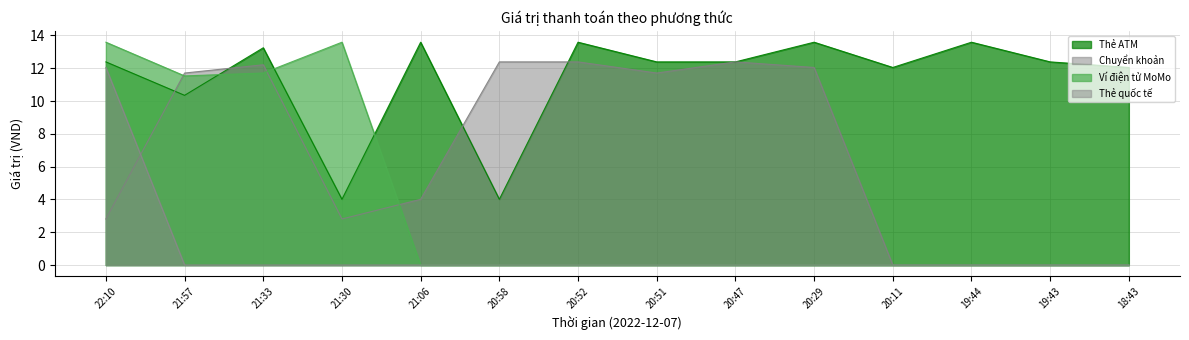

Which series has the largest total across all categories?

Thẻ ATM